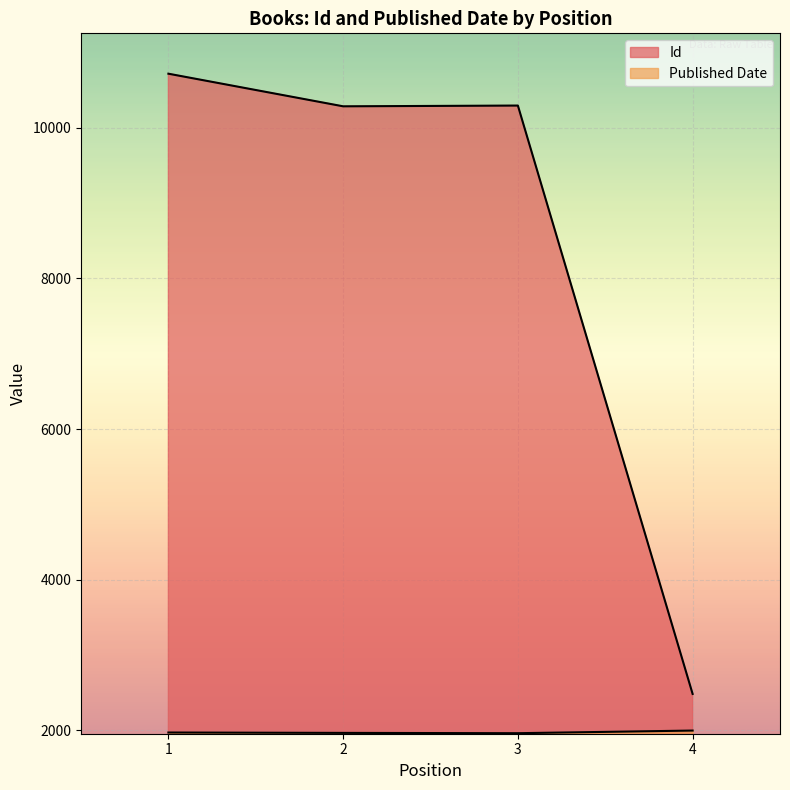

True or false: Published Date and Id intersect in this chart.

False